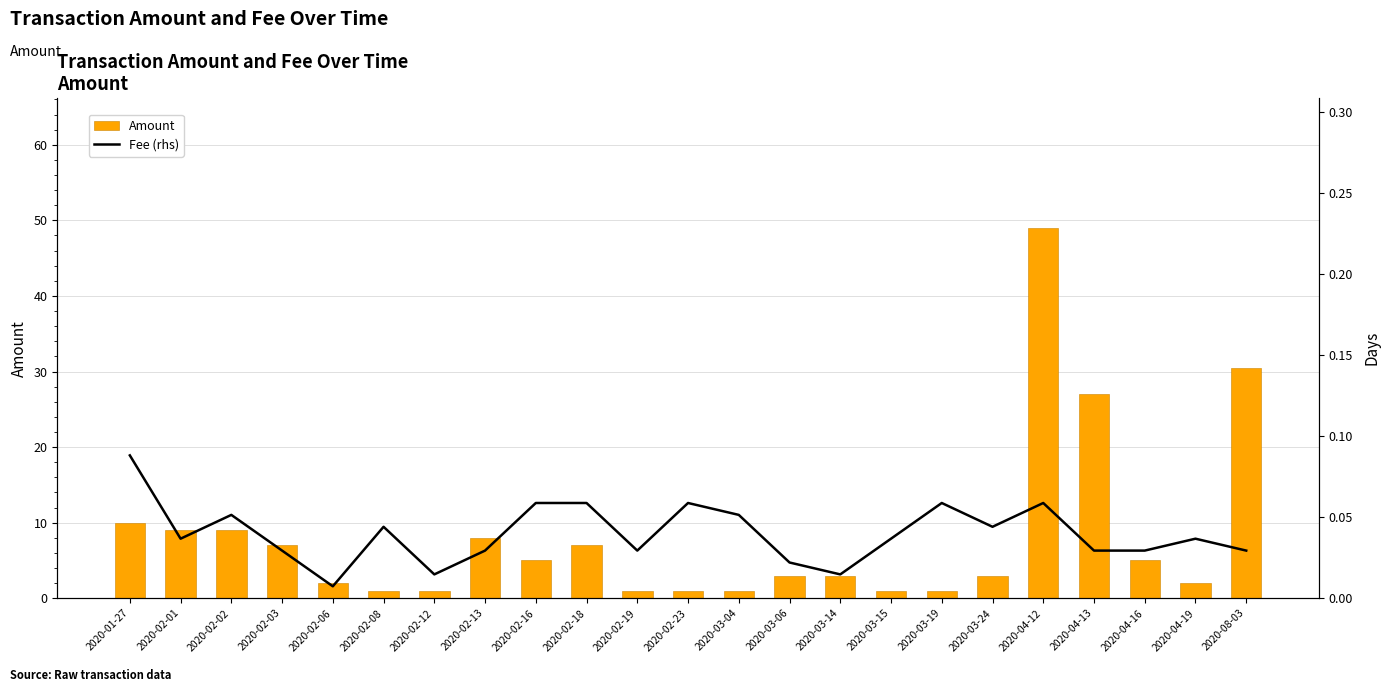

The value of Fee (rhs) at 2020-02-13 is 0.1. True or false?

False